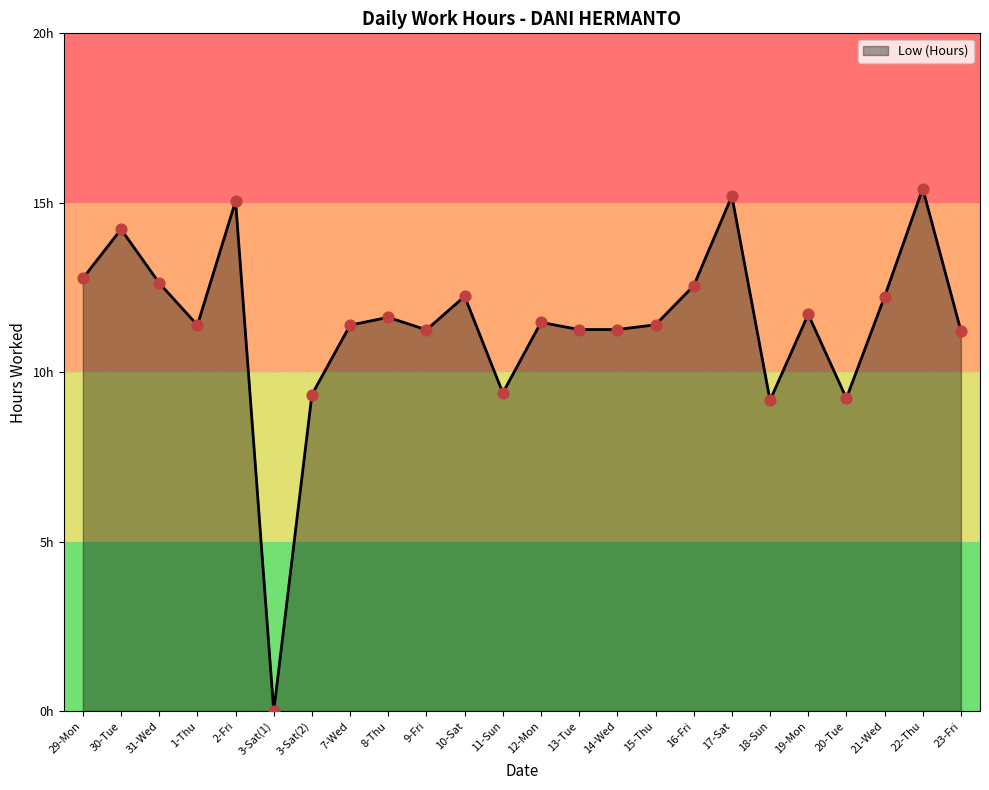

Is this an area chart (filled region under the line)?

Yes